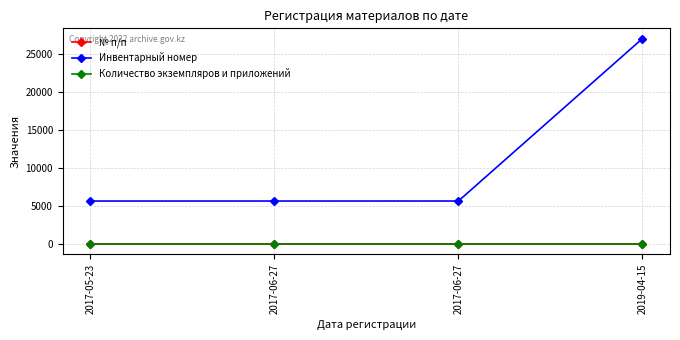

Is the value of Количество экземпляров и приложений at 2017-06-27 greater than the value of Инвентарный номер at 2017-06-27?

No